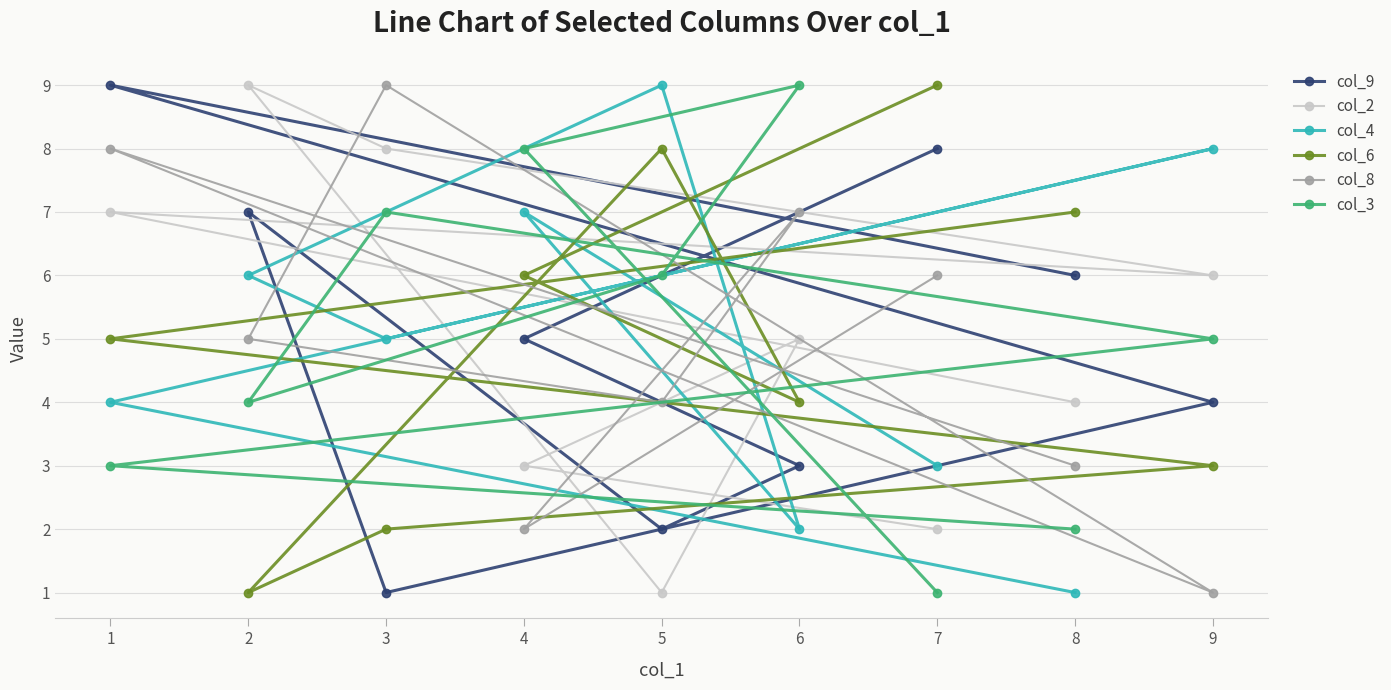

True or false: col_3 and col_6 cross at least once.

True